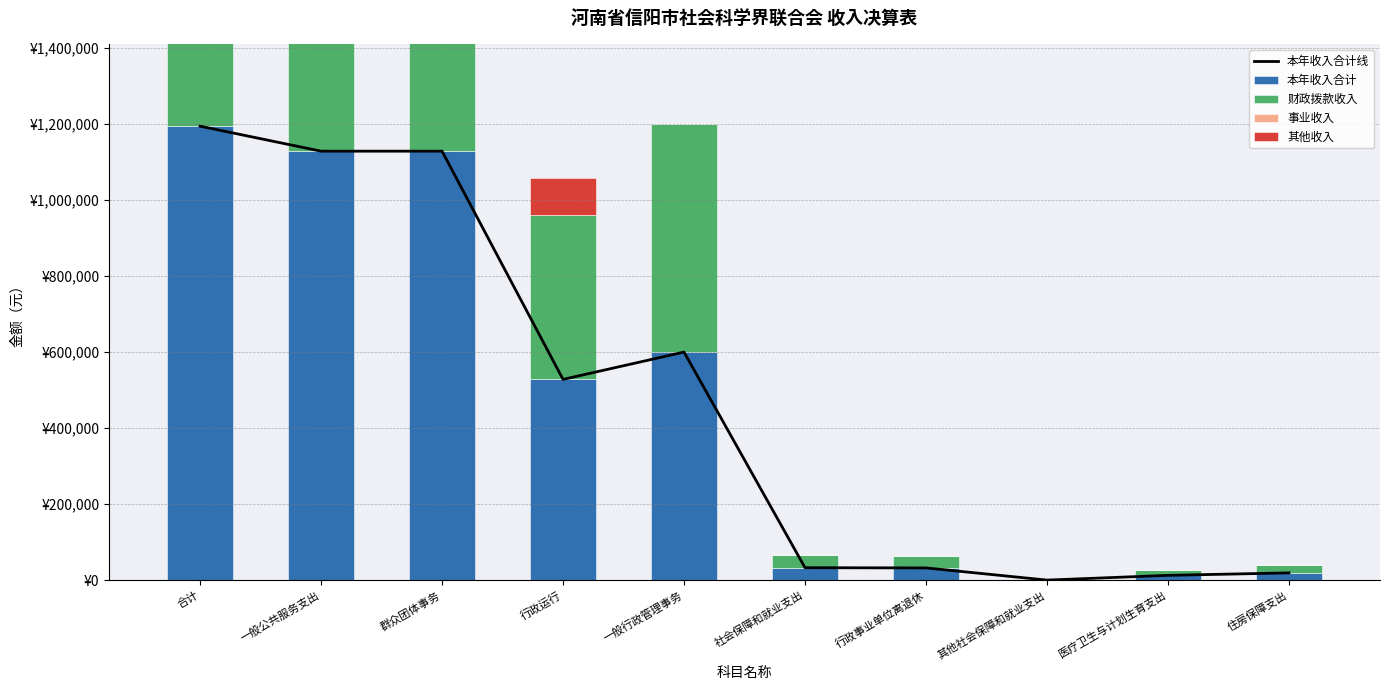

What is the label of the 3rd bar from the right?

其他社会保障和就业支出